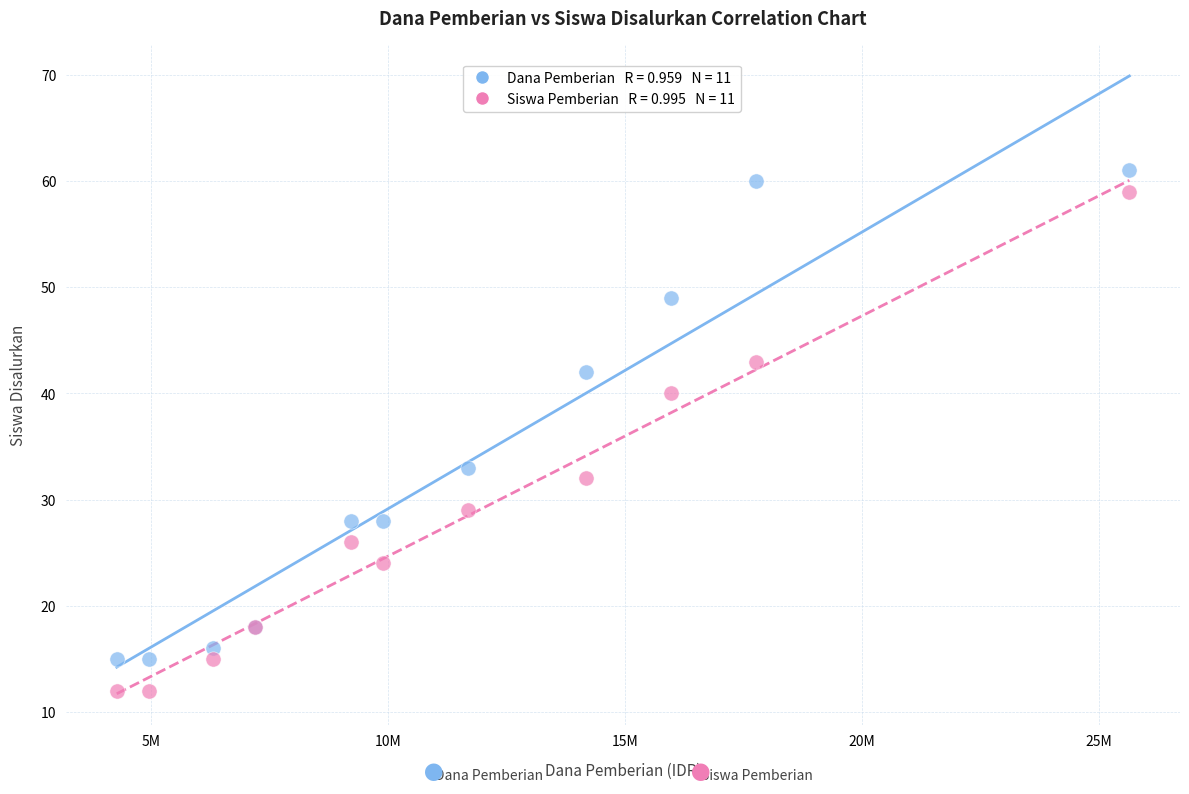

Across all series, what Y value is closest to 36?

33